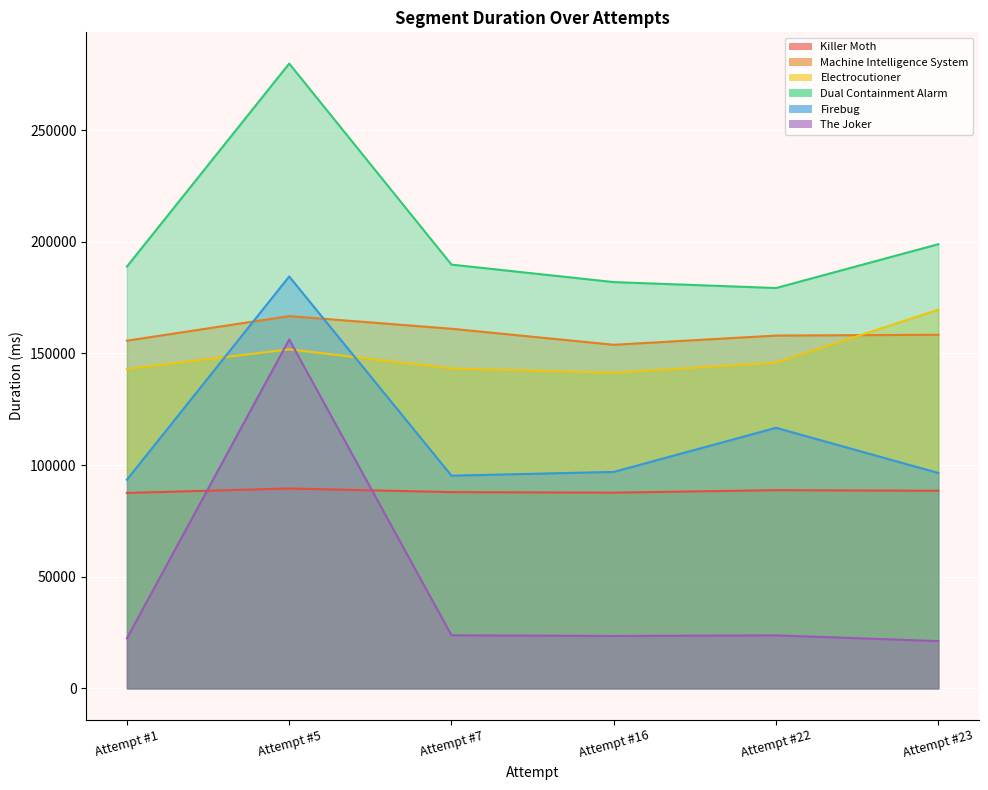

Reading left to right, list all the values displayed in this chart.

Killer Moth: 87530	89523	87896	87657	88771	88503
Machine Intelligence System: 155730	166746	161081	153897	158023	158369
Electrocutioner: 143060	151840	143287	141387	145879	169603
Dual Containment Alarm: 188920	279853	189805	181975	179319	198946
Firebug: 93470	184488	95263	96953	116714	96466
The Joker: 22430	156295	23784	23462	23752	21173